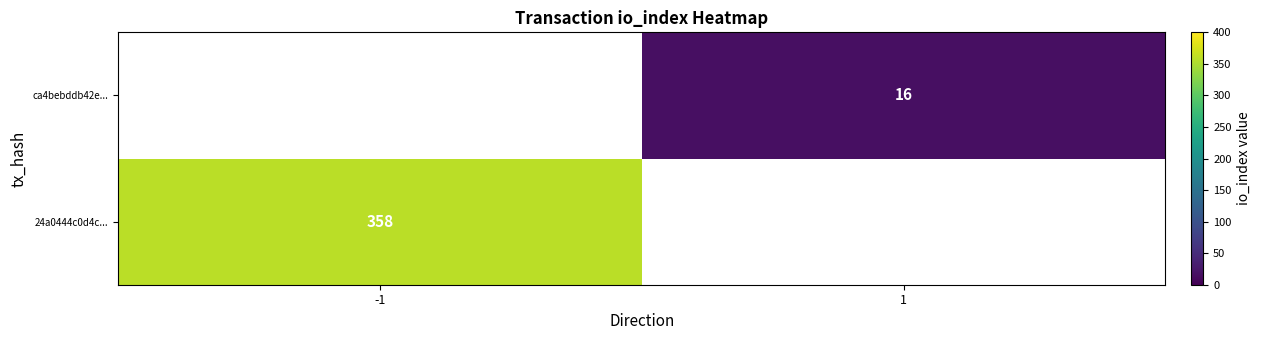

Which category has the highest value across all series?

-1